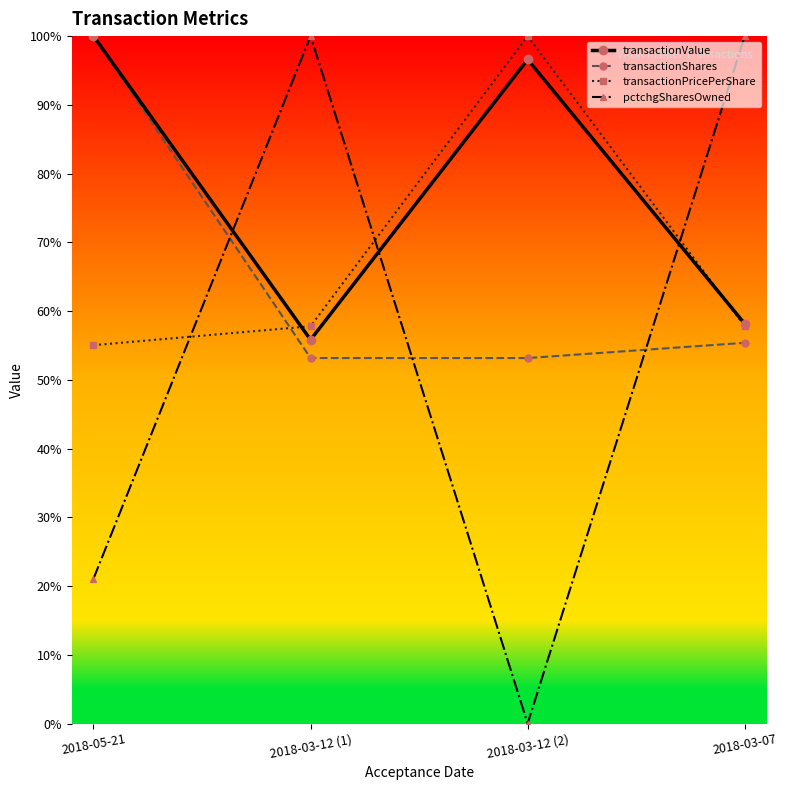

True or false: transactionPricePerShare and transactionValue cross at least once.

True